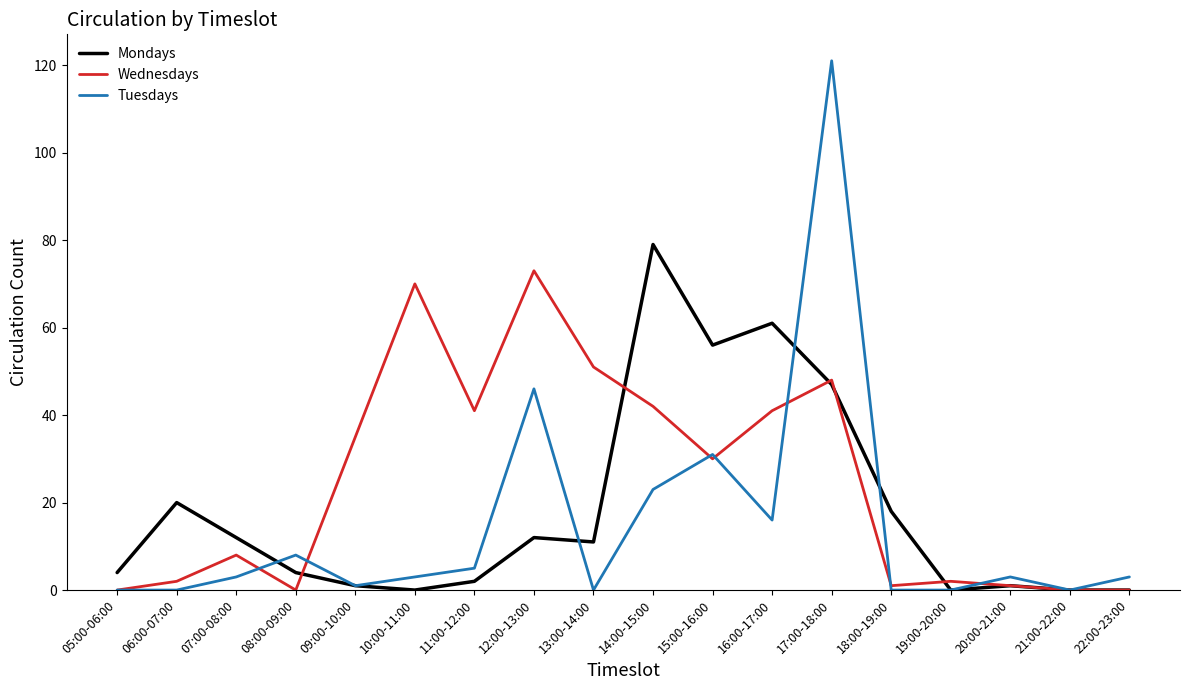

What is the sum of all Wednesdays values?

445